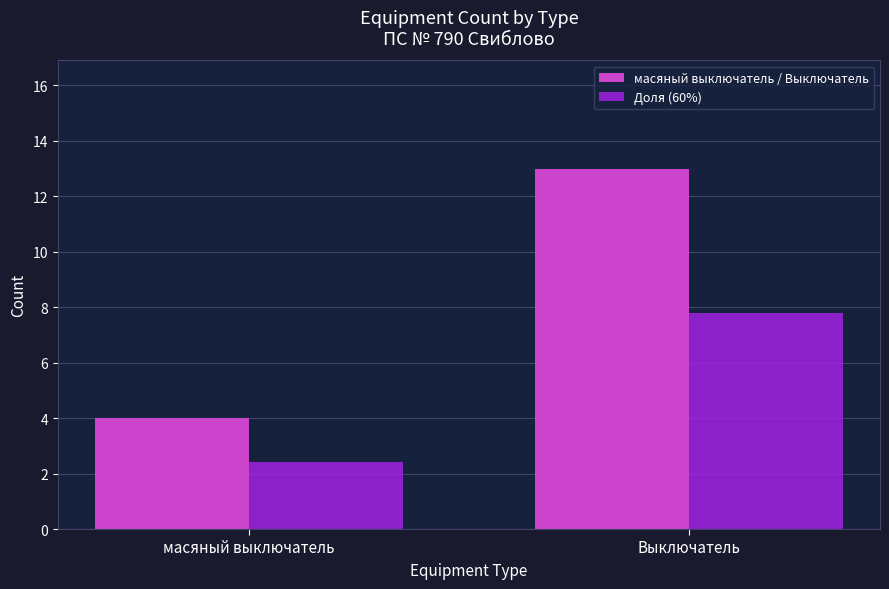

Reading left to right, list all the values displayed in this chart.

масяный выключатель / Выключатель: 4.0	13.0
Доля (60%): 2.4	7.8